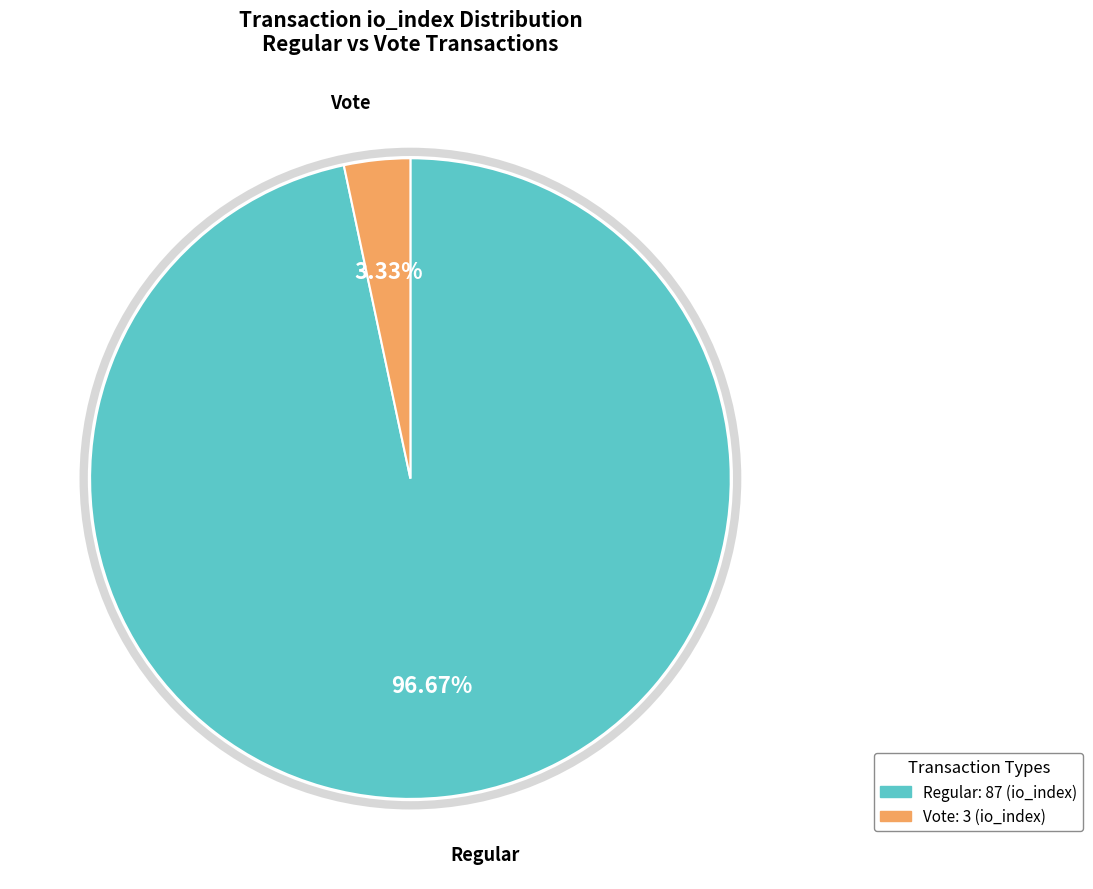

Does Regular account for over 50% of the chart?

Yes